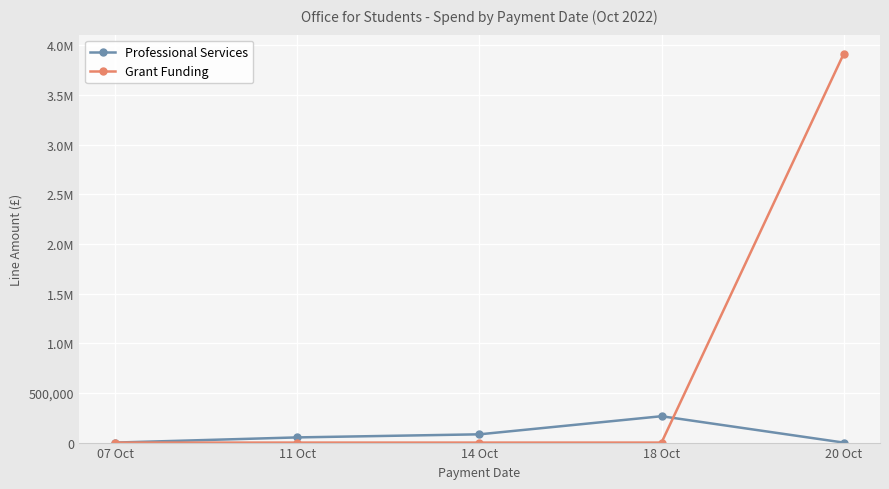

Reading left to right, what are all the values shown in this chart?

Professional Services: 07 Oct=0.0	11 Oct=52140.0	14 Oct=83226.0	18 Oct=265473.8	20 Oct=0.0
Grant Funding: 07 Oct=0.0	11 Oct=0.0	14 Oct=0.0	18 Oct=0.0	20 Oct=3912261.0